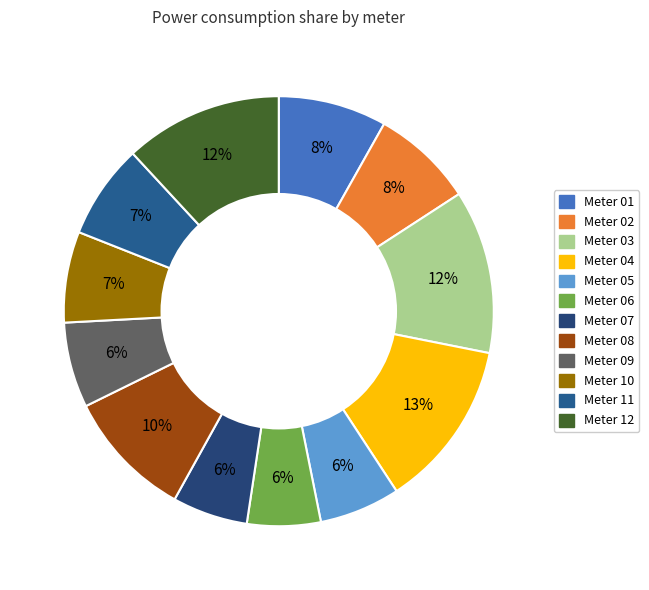

How many segments does this pie chart have?

12